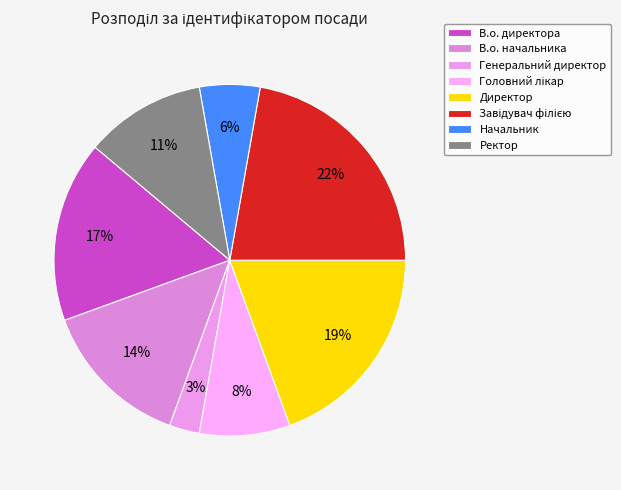

Rank the categories by value from lowest to highest.

Генеральний директор, Начальник, Головний лікар, Ректор, В.о. начальника, В.о. директора, Директор, Завідувач філією